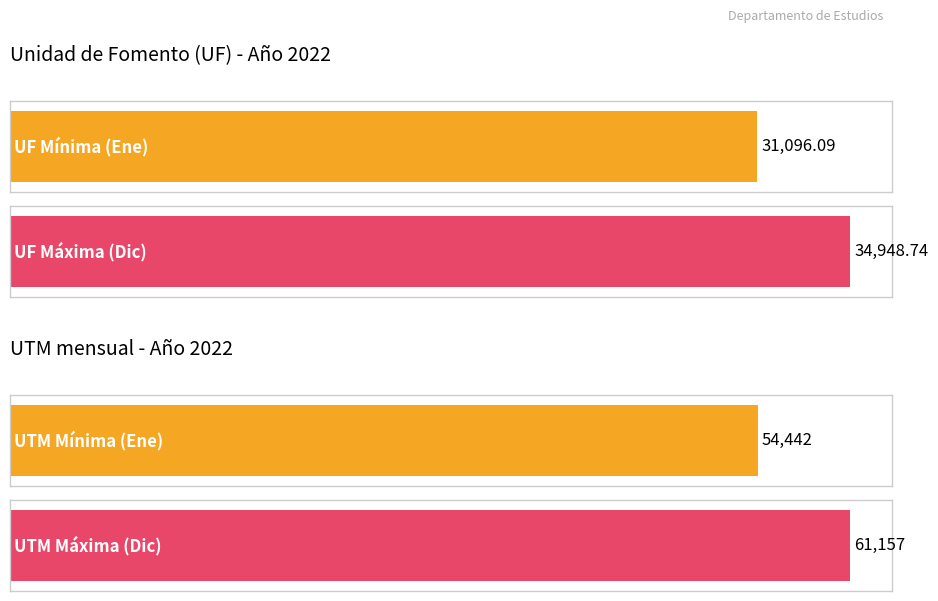

List the series in order of their overall mean, lowest first.

Unidad de Fomento (UF), UTM mensual